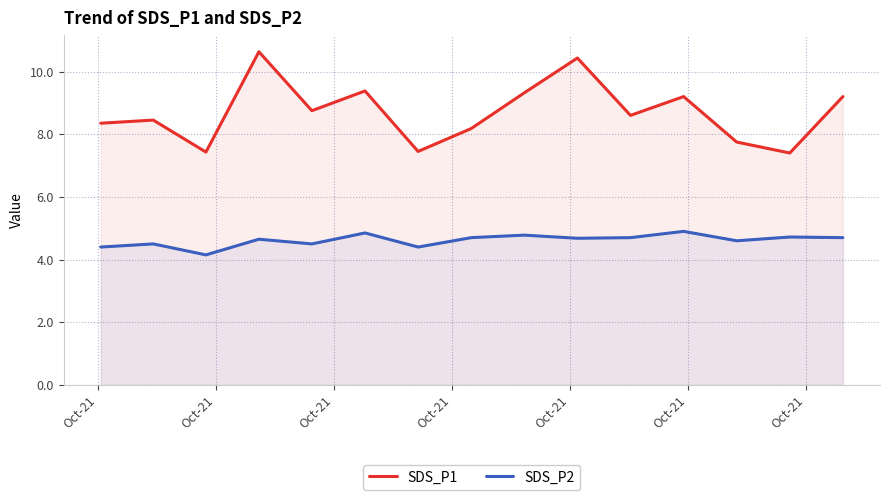

What is the sum of all SDS_P1 values?

130.5